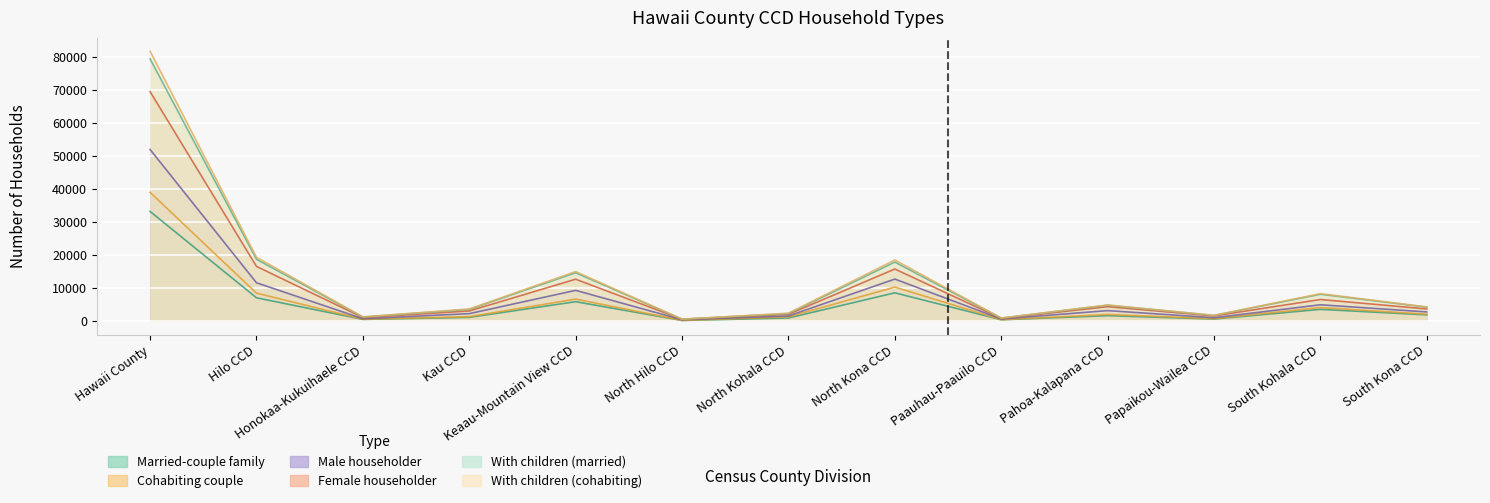

Reading left to right, extract all data points from this chart.

Married-couple family: Hawaii County=33226	Hilo CCD=7124	Honokaa-Kukuihaele CCD=592	Kau CCD=1202	Keaau-Mountain View CCD=5940	North Hilo CCD=265	North Kohala CCD=1012	North Kona CCD=8625	Paauhau-Paauilo CCD=474	Pahoa-Kalapana CCD=1718	Papaikou-Wailea CCD=688	South Kohala CCD=3625	South Kona CCD=1961
Cohabiting couple: Hawaii County=39006	Hilo CCD=8522	Honokaa-Kukuihaele CCD=653	Kau CCD=1405	Keaau-Mountain View CCD=6729	North Hilo CCD=294	North Kohala CCD=1348	North Kona CCD=10348	Paauhau-Paauilo CCD=510	Pahoa-Kalapana CCD=2074	Papaikou-Wailea CCD=809	South Kohala CCD=4164	South Kona CCD=2150
Male householder: Hawaii County=69453	Hilo CCD=16615	Honokaa-Kukuihaele CCD=1146	Kau CCD=3131	Keaau-Mountain View CCD=12739	North Hilo CCD=619	North Kohala CCD=2112	North Kona CCD=15821	Paauhau-Paauilo CCD=868	Pahoa-Kalapana CCD=4429	Papaikou-Wailea CCD=1620	South Kohala CCD=6605	South Kona CCD=3748
Female householder: Hawaii County=79362	Hilo CCD=18768	Honokaa-Kukuihaele CCD=1309	Kau CCD=3601	Keaau-Mountain View CCD=14690	North Hilo CCD=650	North Kohala CCD=2339	North Kona CCD=17920	Paauhau-Paauilo CCD=967	Pahoa-Kalapana CCD=4870	Papaikou-Wailea CCD=1774	South Kohala CCD=8188	South Kona CCD=4286
With children (married): Hawaii County=81663	Hilo CCD=19376	Honokaa-Kukuihaele CCD=1344	Kau CCD=3734	Keaau-Mountain View CCD=15042	North Hilo CCD=656	North Kohala CCD=2462	North Kona CCD=18551	Paauhau-Paauilo CCD=996	Pahoa-Kalapana CCD=4957	Papaikou-Wailea CCD=1816	South Kohala CCD=8369	South Kona CCD=4360
With children (cohabiting): Hawaii County=51963	Hilo CCD=11670	Honokaa-Kukuihaele CCD=797	Kau CCD=2326	Keaau-Mountain View CCD=9370	North Hilo CCD=486	North Kohala CCD=1625	North Kona CCD=12781	Paauhau-Paauilo CCD=716	Pahoa-Kalapana CCD=3247	Papaikou-Wailea CCD=1098	South Kohala CCD=5007	South Kona CCD=2840